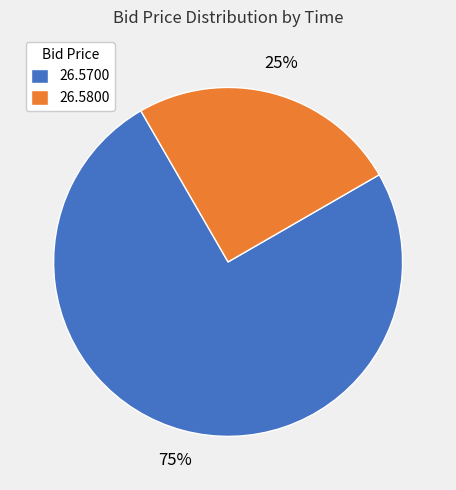

Which category has the smallest portion of the pie?

26.5800